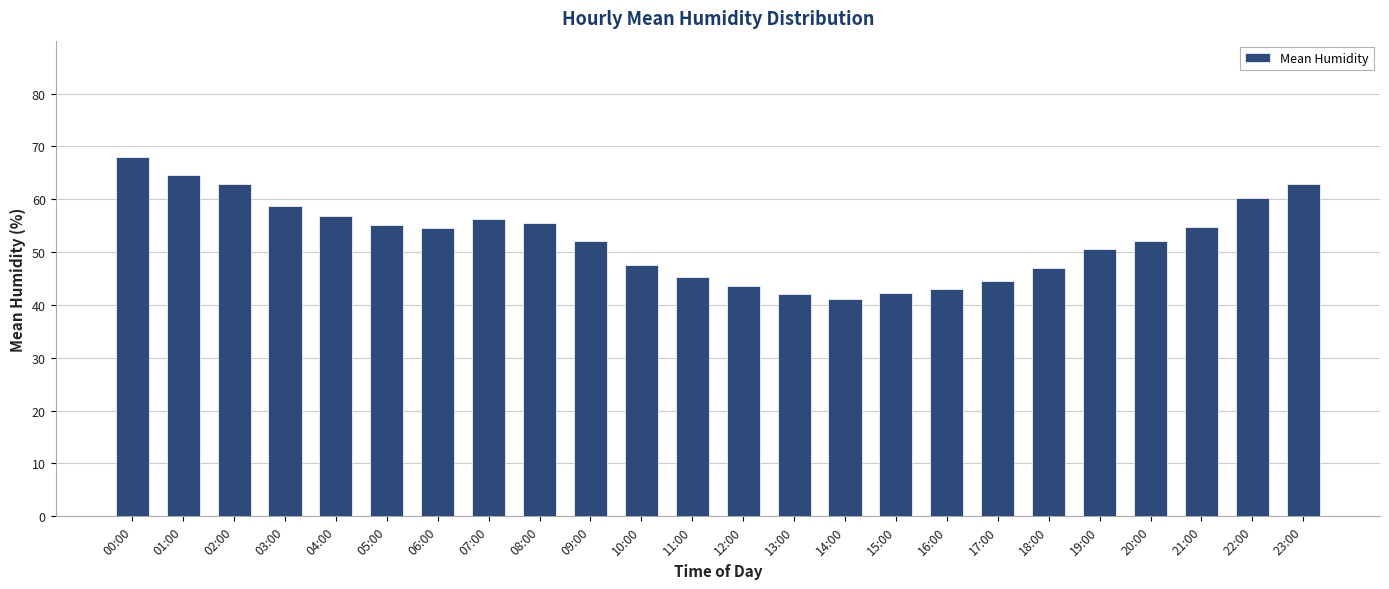

How many values exceed 54?

12